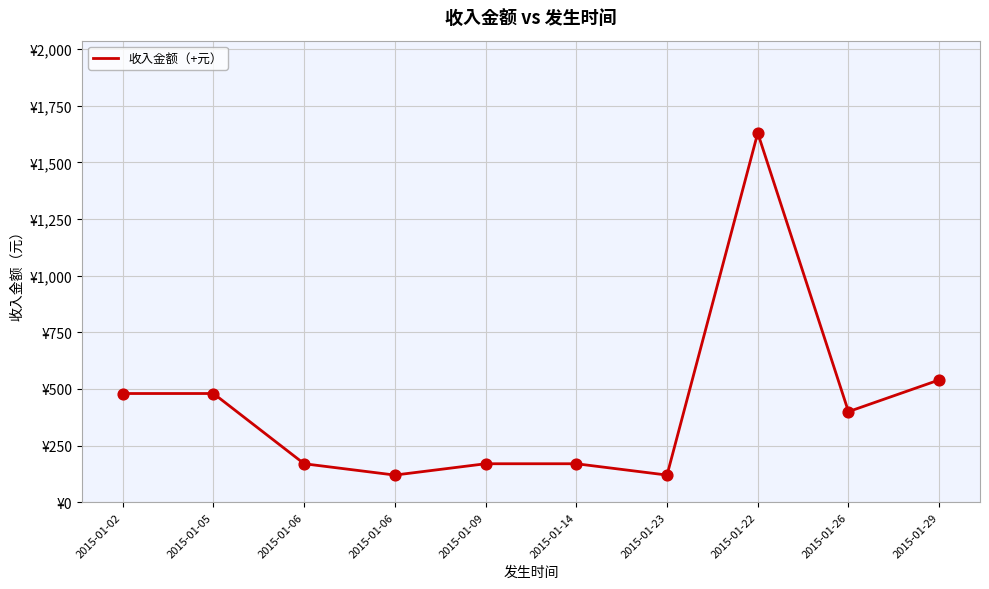

Between 2015-01-26 and 2015-01-05, which is larger?

2015-01-05